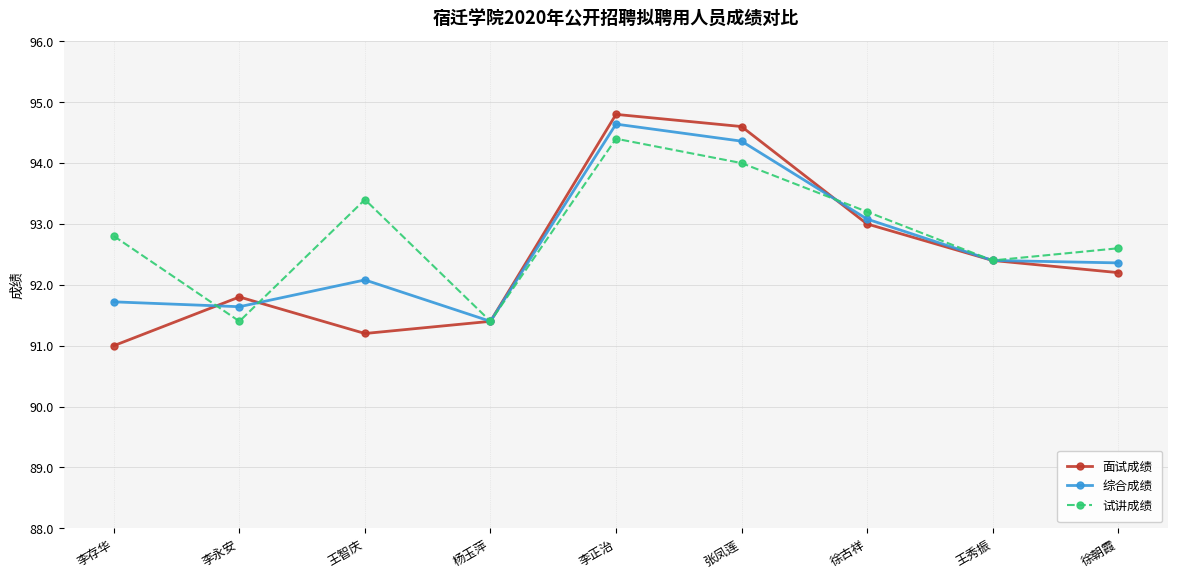

List the series in order of their peak value, lowest first.

试讲成绩, 综合成绩, 面试成绩